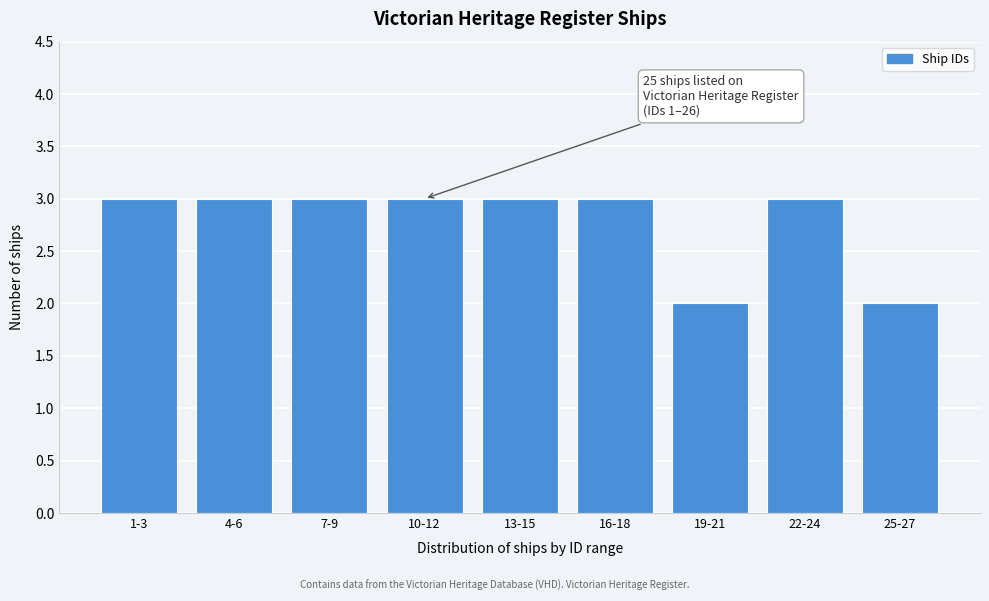

Reading left to right, extract all data points from this chart.

3	3	3	3	3	3	2	3	2